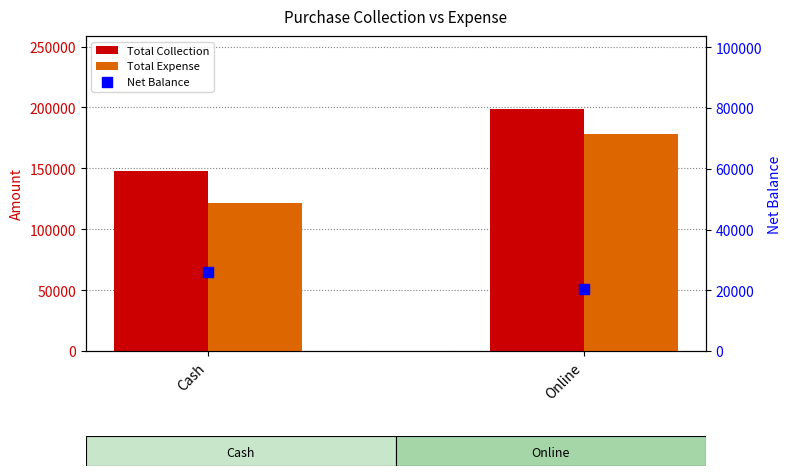

Is the value of Net Balance at Cash greater than the value of Total Collection at Cash?

No